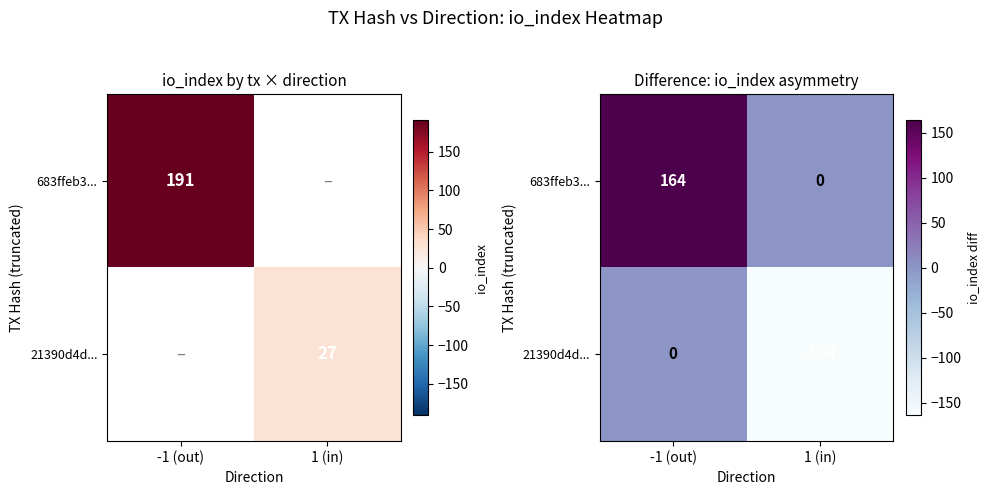

True or false: 683ffeb3... has a value of 93 at -1 (out).

False